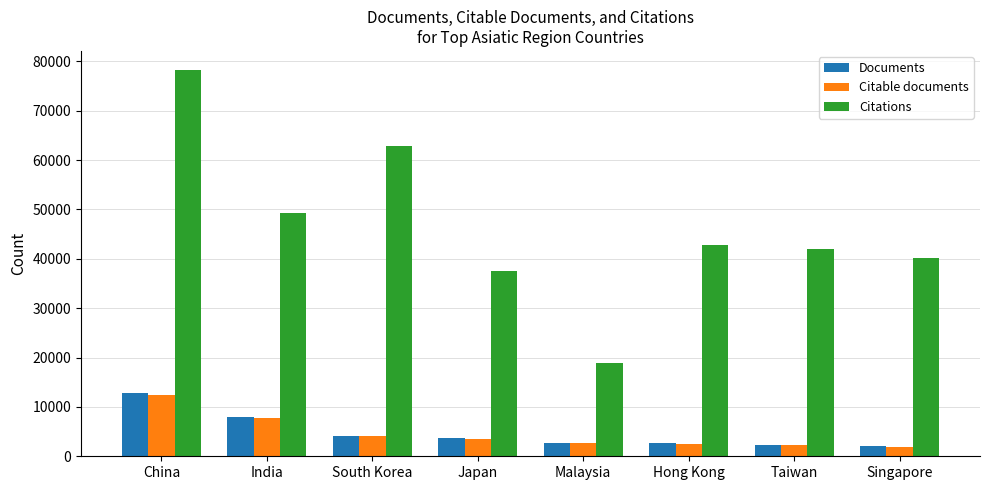

What is the spread (max minus min) of values at China?

65701